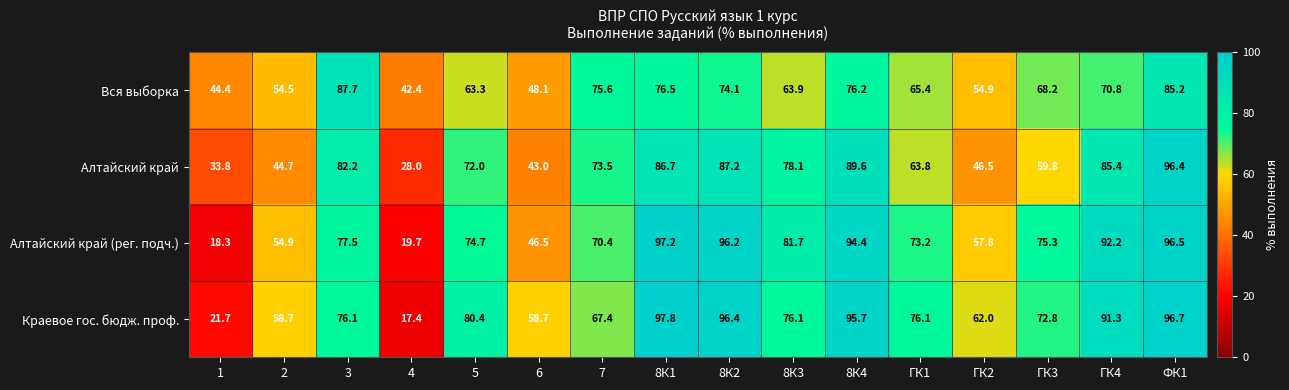

At how many categories does at least one series exceed 44?

15